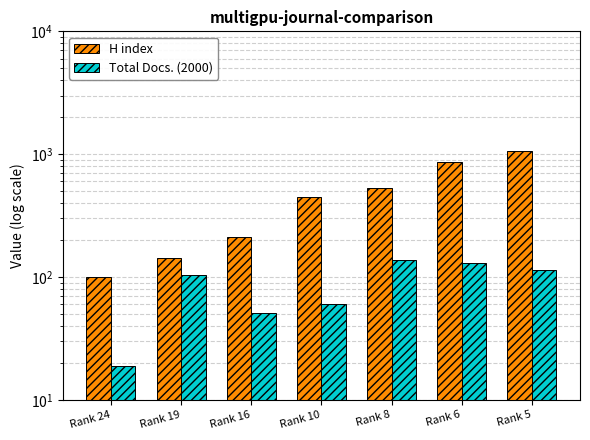

Rank the categories by Total Docs. (2000) value from highest to lowest.

Rank 8, Rank 6, Rank 5, Rank 19, Rank 10, Rank 16, Rank 24